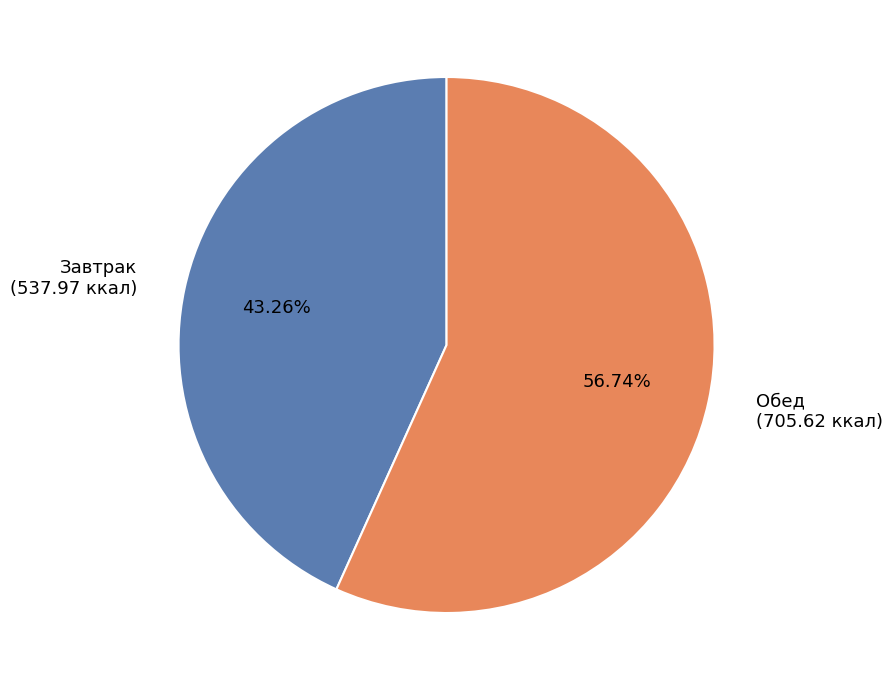

Between Завтрак (537.97 ккал) and Обед (705.62 ккал), which is larger?

Обед (705.62 ккал)